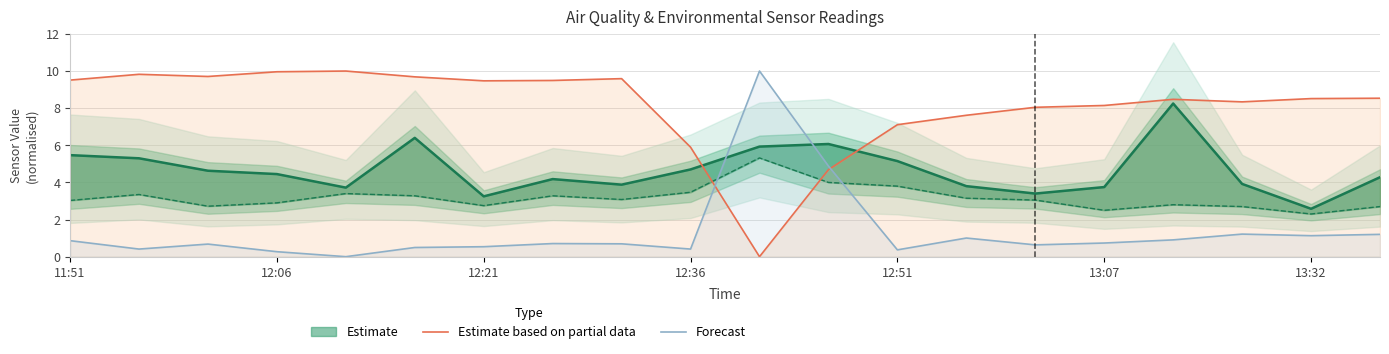

True or false: Forecast and Estimate based on partial data cross at least once.

True